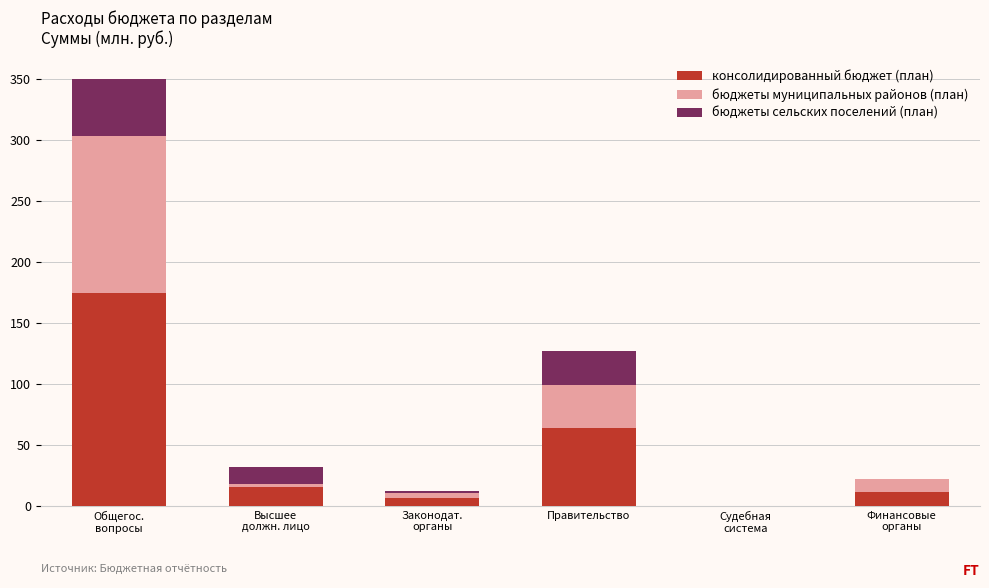

What is the highest value of the консолидированный бюджет (план) series?

174.7